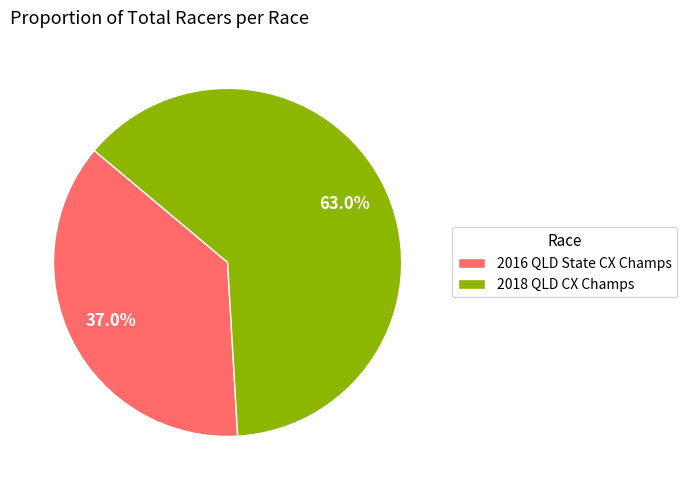

Do 2016 QLD State CX Champs and 2018 QLD CX Champs together represent more than half of the pie?

Yes